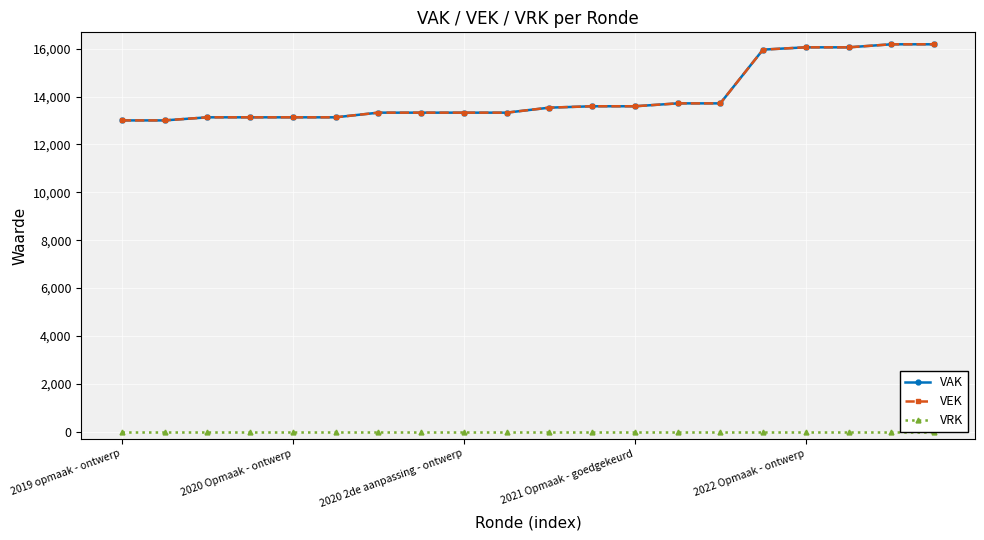

True or false: VRK and VEK intersect in this chart.

False